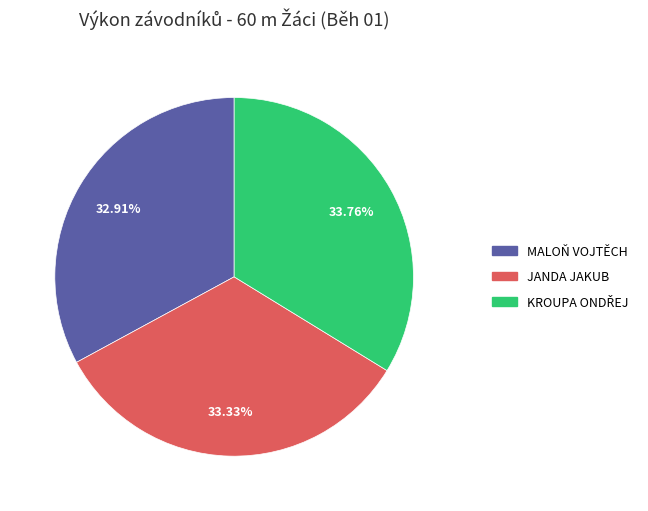

How many slices are in this pie chart?

3